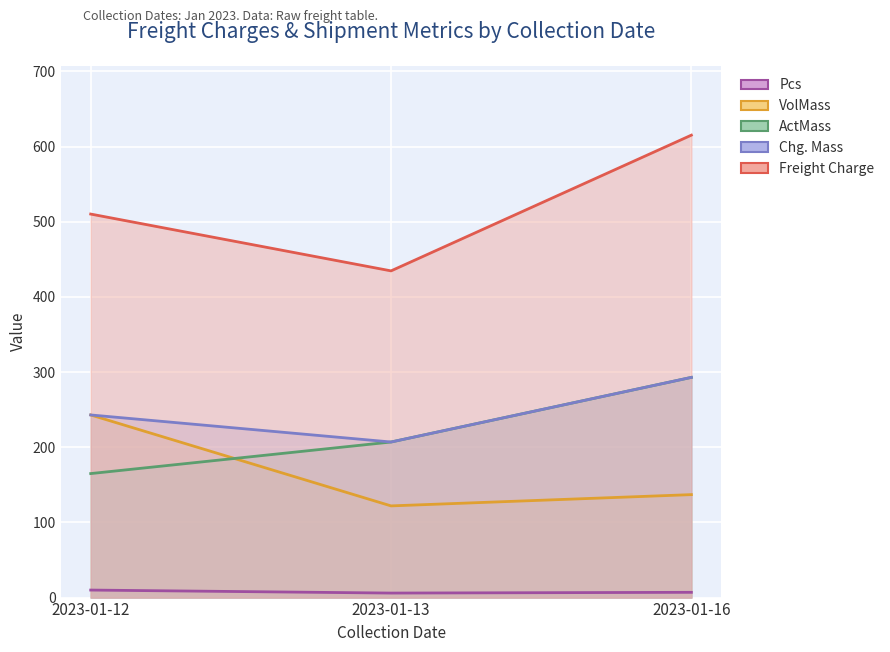

Which category has the lowest value across all series?

2023-01-13